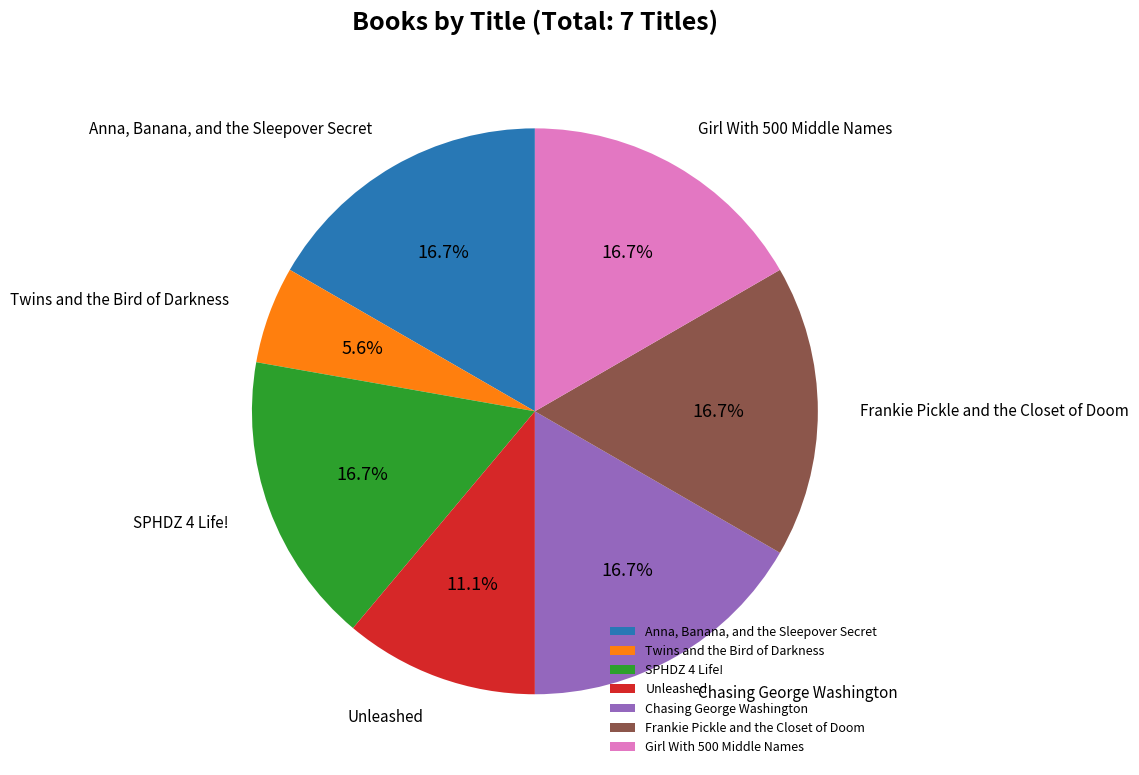

What is the ratio of the value at Girl With 500 Middle Names to the value at Twins and the Bird of Darkness?

3.0